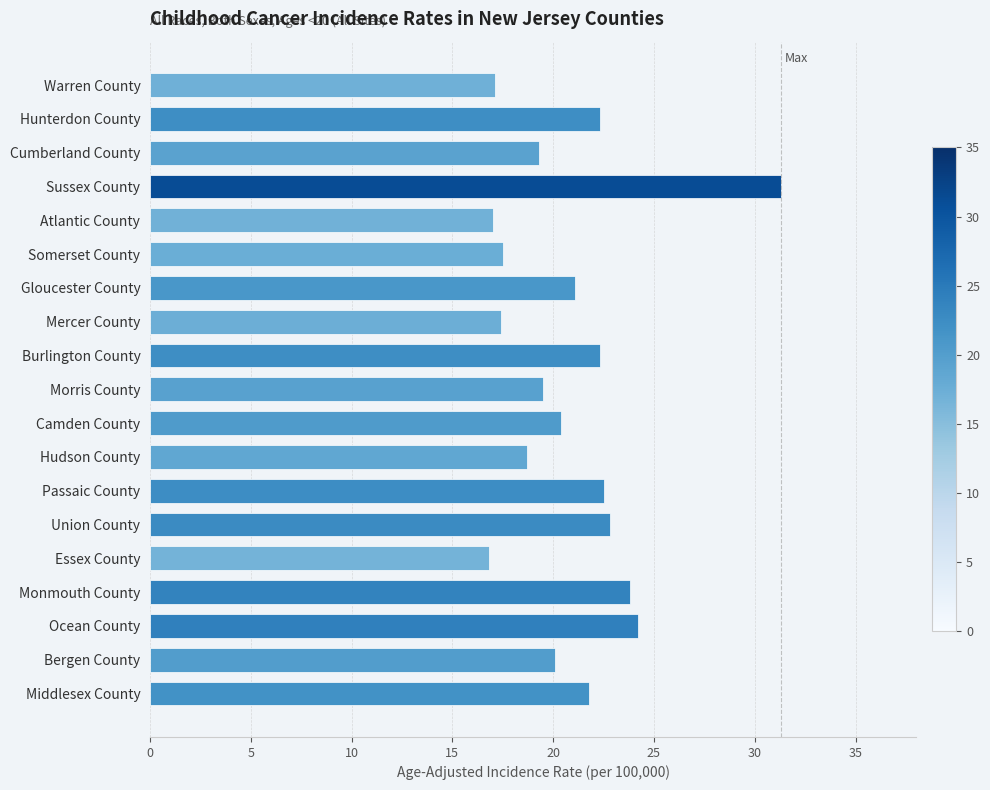

True or false: the data shows 24.2 at Ocean County.

True